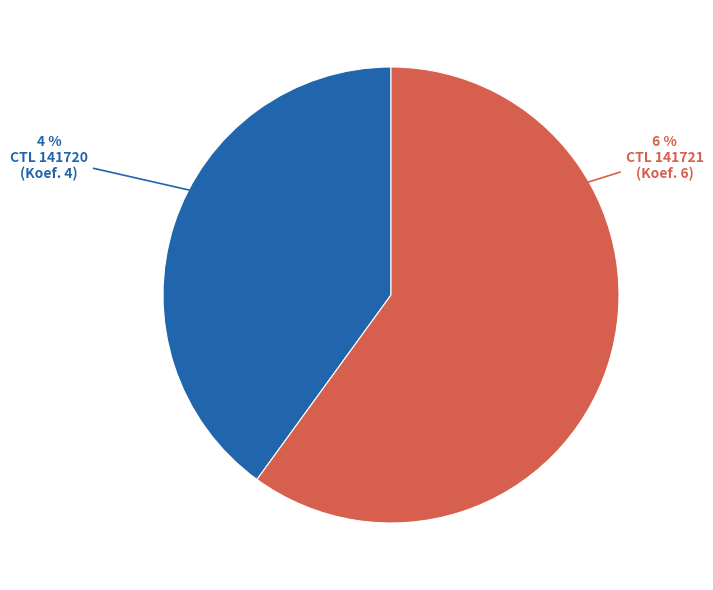

The 141720 slice represents 40% of the pie. True or false?

True